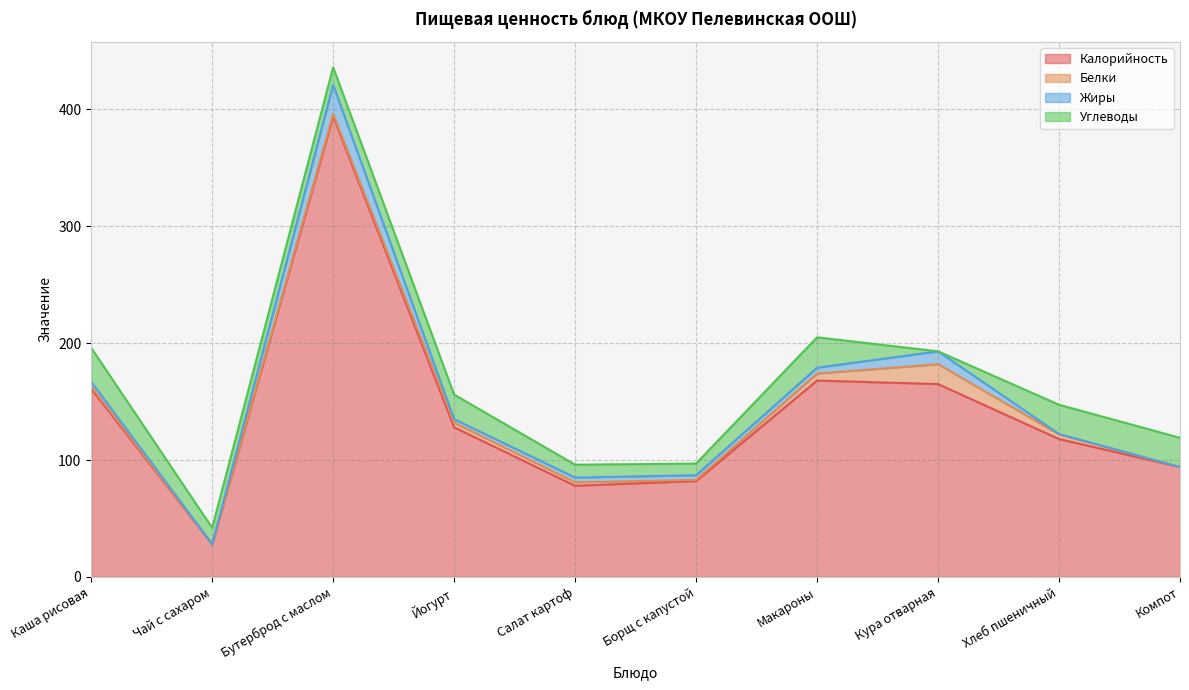

How many times do Углеводы and Белки cross each other?

2